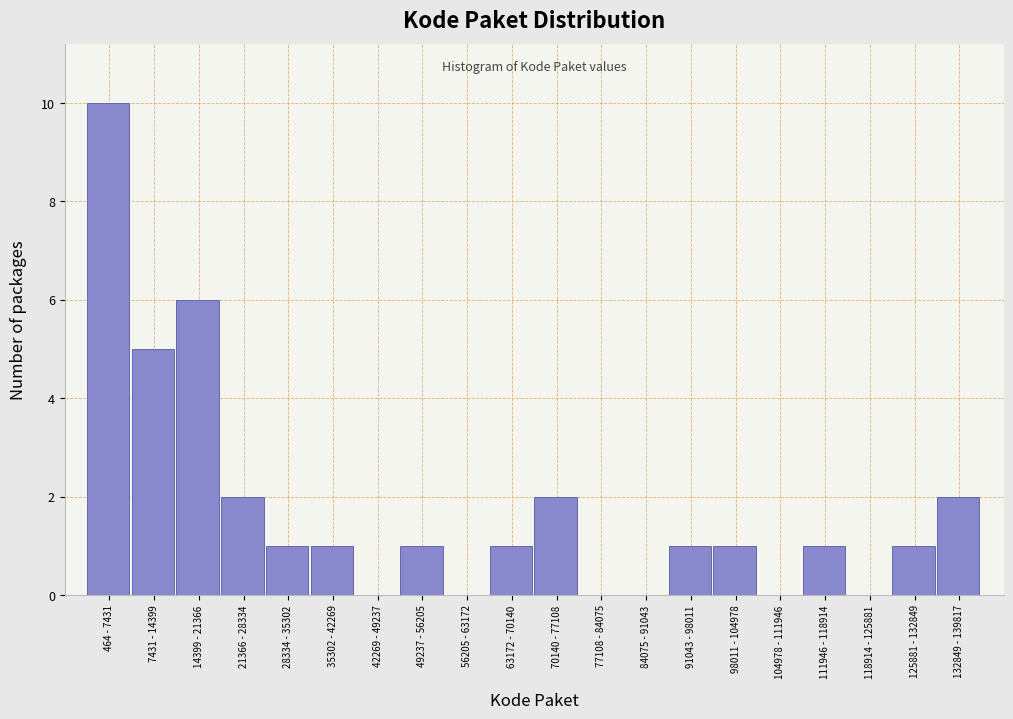

Reading left to right, extract all data points from this chart.

464 - 7431=10	7431 - 14399=5	14399 - 21366=6	21366 - 28334=2	28334 - 35302=1	35302 - 42269=1	42269 - 49237=0	49237 - 56205=1	56205 - 63172=0	63172 - 70140=1	70140 - 77108=2	77108 - 84075=0	84075 - 91043=0	91043 - 98011=1	98011 - 104978=1	104978 - 111946=0	111946 - 118914=1	118914 - 125881=0	125881 - 132849=1	132849 - 139817=2